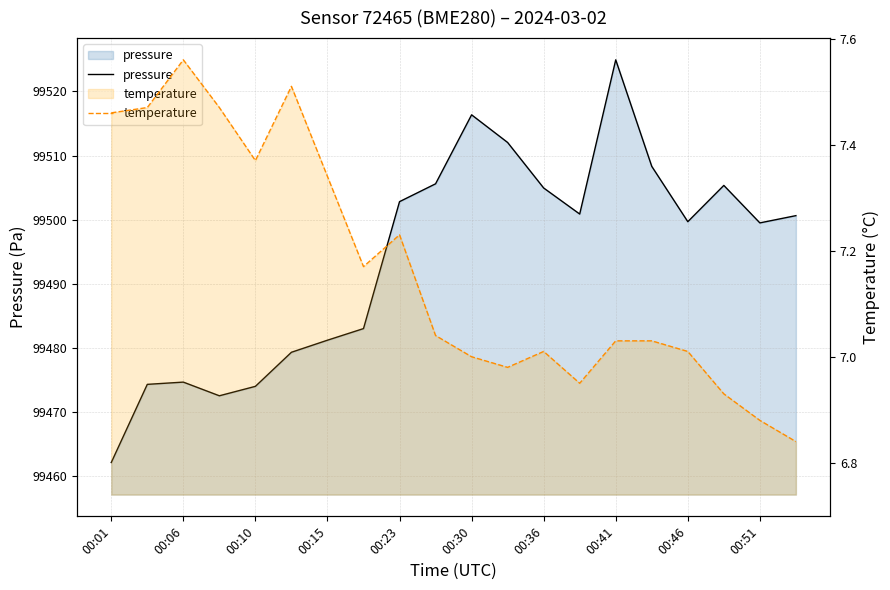

List the series in order of their overall mean, highest first.

pressure, temperature